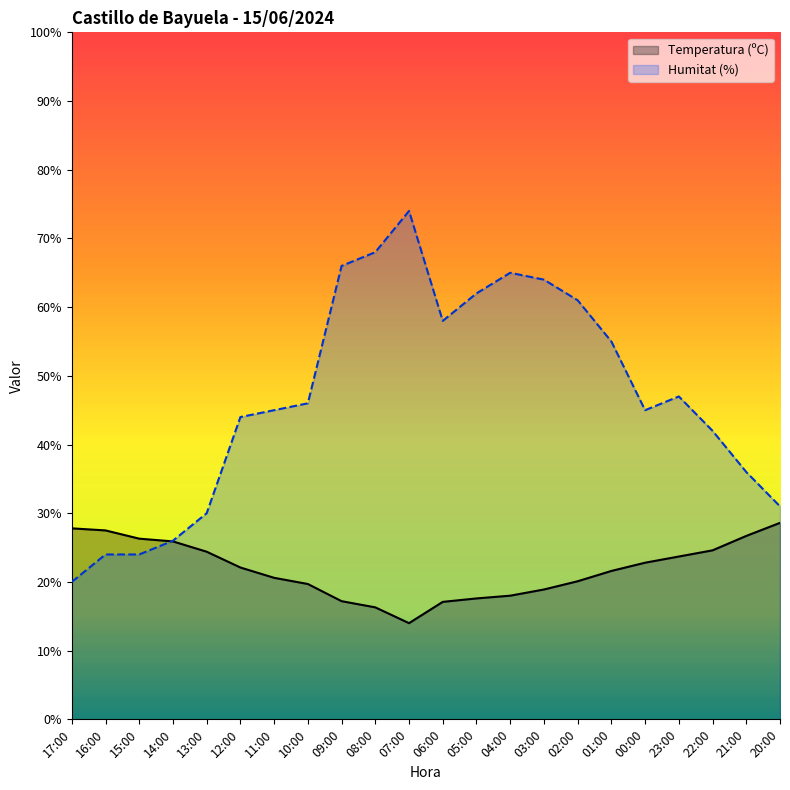

Rank the series by their maximum value, from highest to lowest.

Humitat (%), Temperatura (ºC)